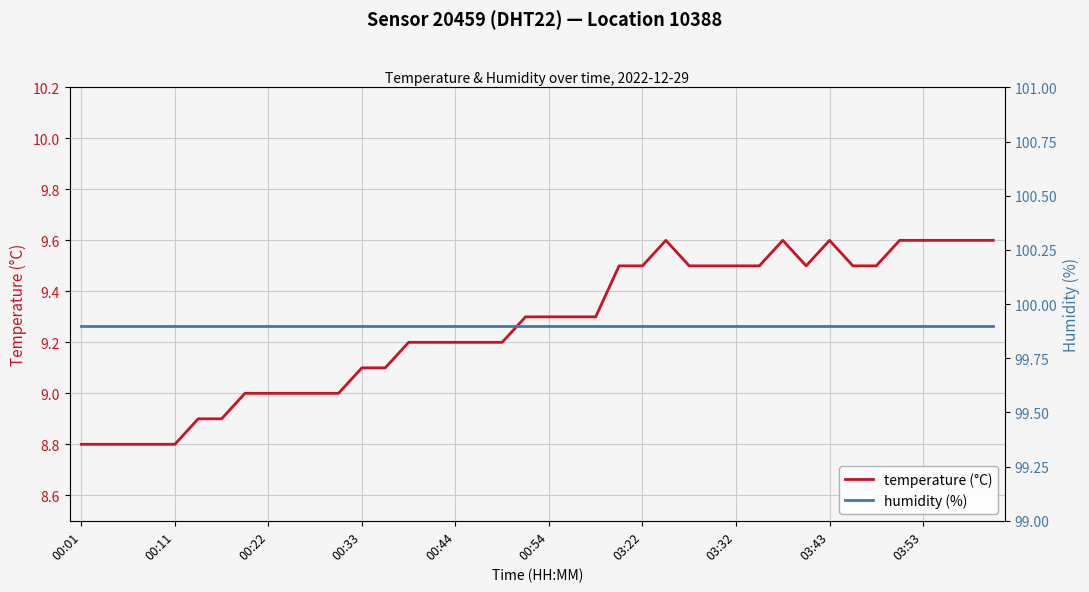

The value of temperature (°C) at 00:22 is 16.0. True or false?

False